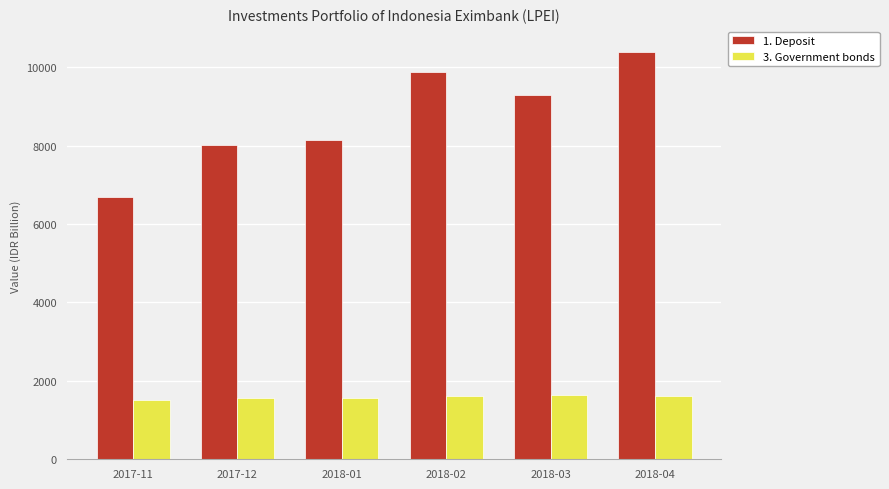

What is the difference between the highest and lowest values at 2017-12?

6445.9